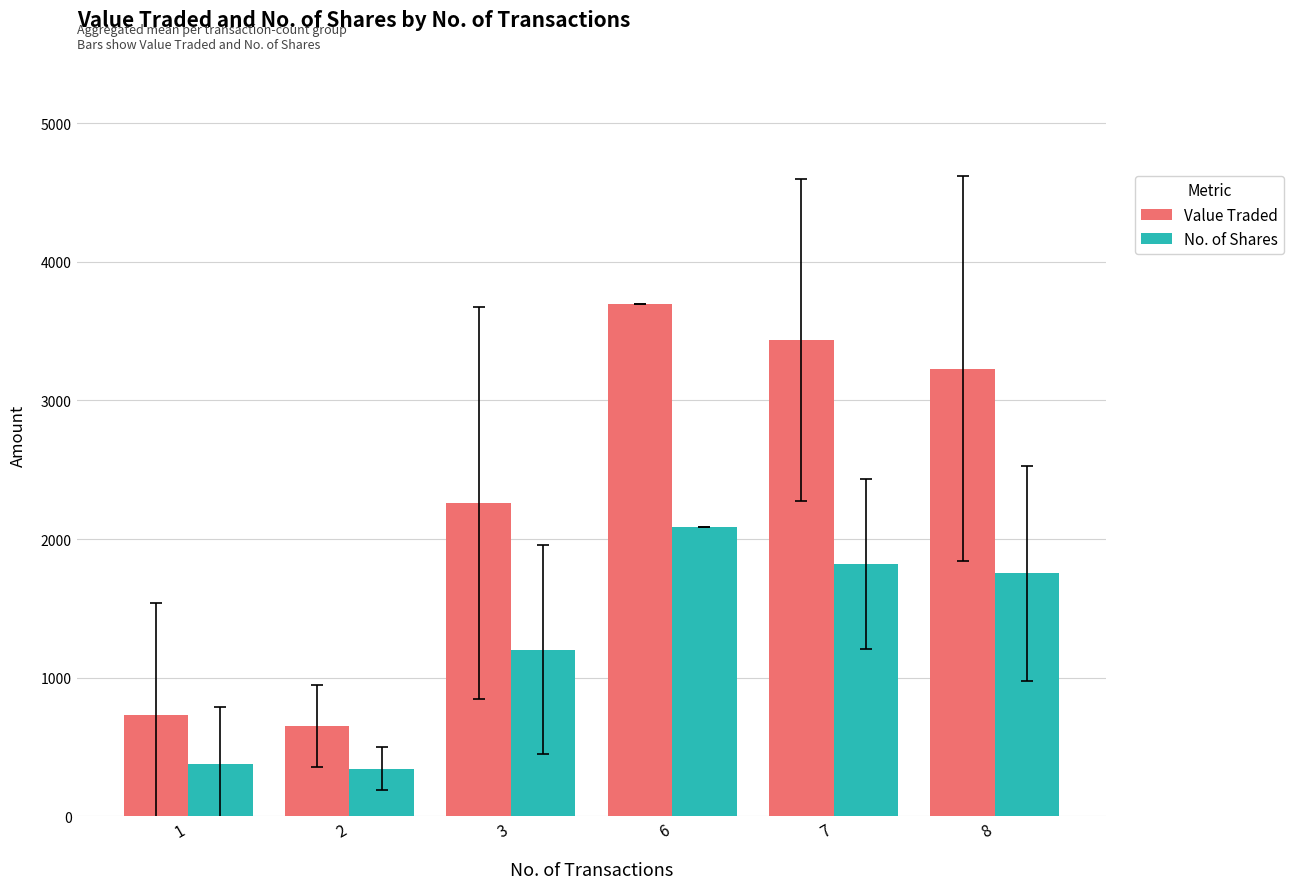

What value does the Value Traded series have at 1?

728.8